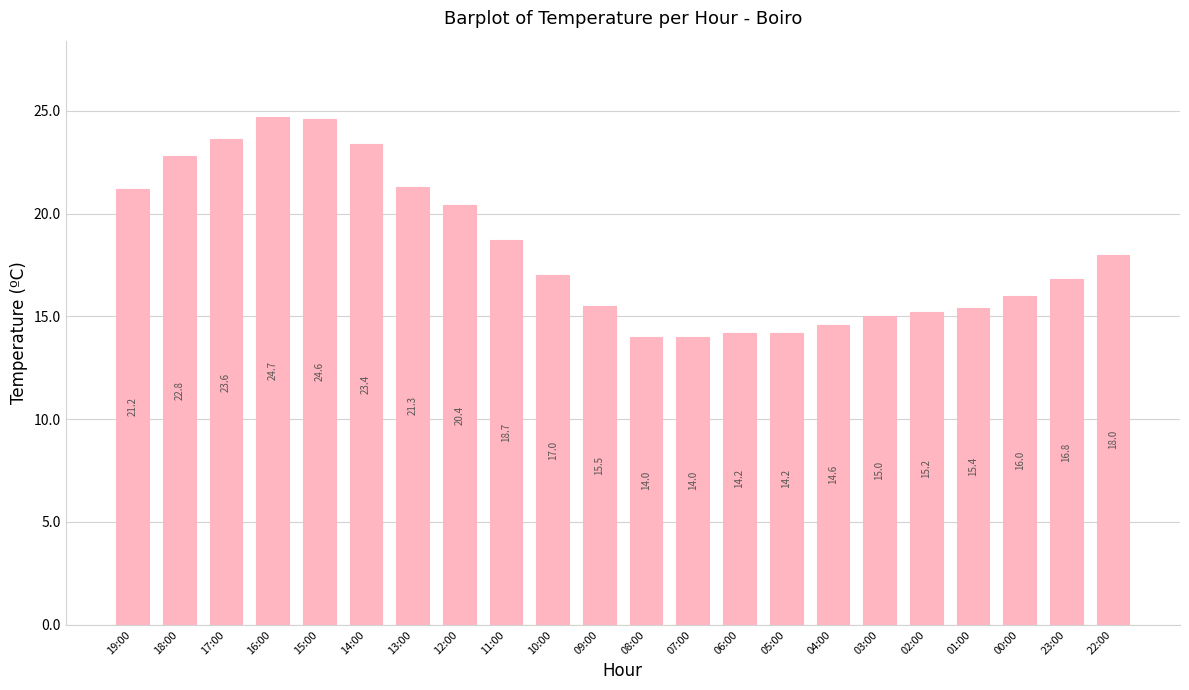

Reading right to left, transcribe all the data shown in this chart.

18.0	16.8	16.0	15.4	15.2	15.0	14.6	14.2	14.2	14.0	14.0	15.5	17.0	18.7	20.4	21.3	23.4	24.6	24.7	23.6	22.8	21.2